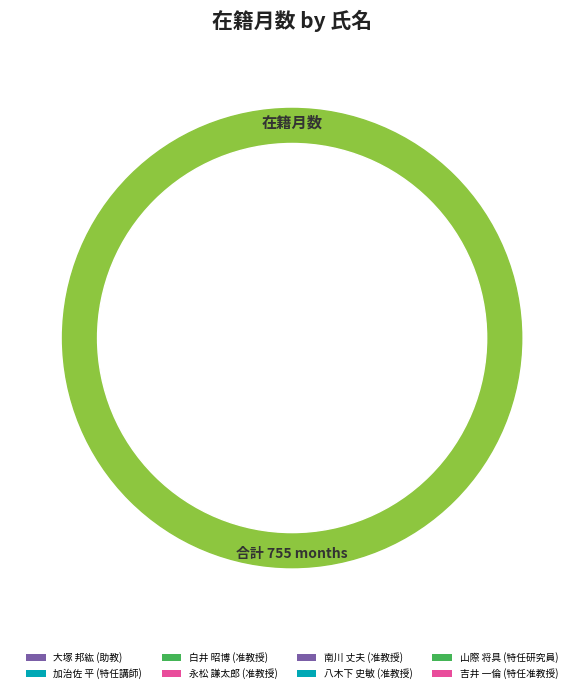

Rank the categories by value from lowest to highest.

山際 将具
(特任研究員), 吉井 一倫
(特任准教授), 大塚 邦紘
(助教), 加治佐 平
(特任講師), 永松 謙太郎
(准教授), 南川 丈夫
(准教授), 八木下 史敏
(准教授), 白井 昭博
(准教授)